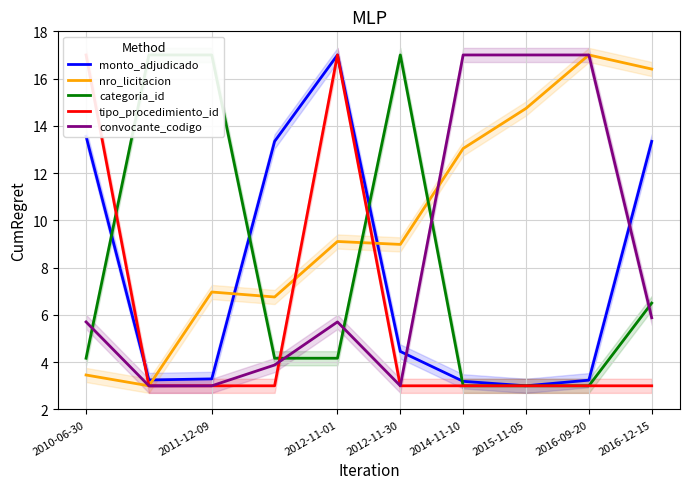

Reading right to left, list all the values displayed in this chart.

monto_adjudicado: 13.3	3.2	3.0	3.2	4.5	17.0	13.3	3.3	3.2	13.6
nro_licitacion: 16.4	17.0	14.7	13.0	9.0	9.1	6.8	7.0	3.0	3.5
categoria_id: 6.5	3.0	3.0	3.0	17.0	4.2	4.2	17.0	17.0	4.2
tipo_procedimiento_id: 3.0	3.0	3.0	3.0	3.0	17.0	3.0	3.0	3.0	17.0
convocante_codigo: 5.9	17.0	17.0	17.0	3.0	5.7	3.9	3.0	3.0	5.7